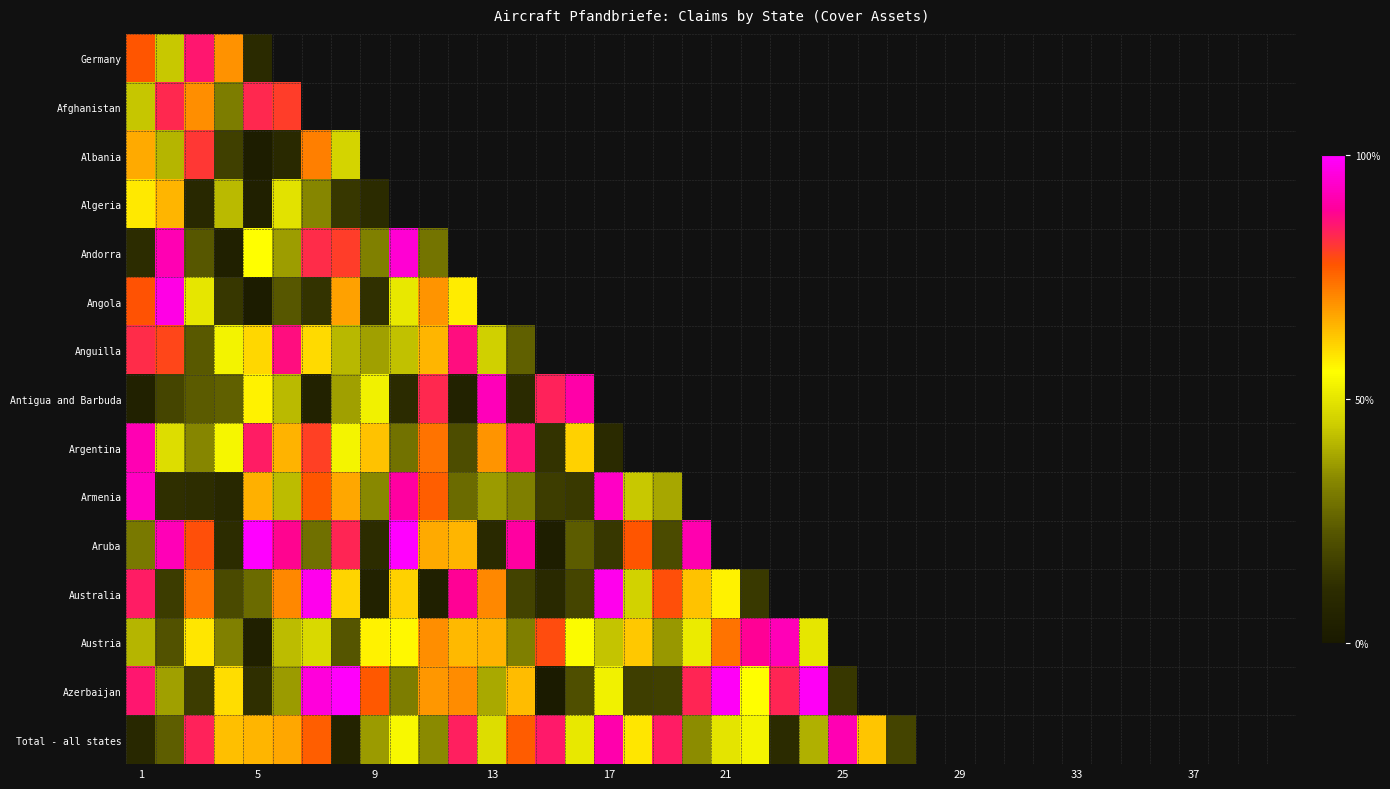

List the series in order of their peak value, highest first.

Aruba, Azerbaijan, Australia, Angola, Andorra, Armenia, Antigua and Barbuda, Austria, Total - all states, Argentina, Anguilla, Germany, Afghanistan, Albania, Algeria